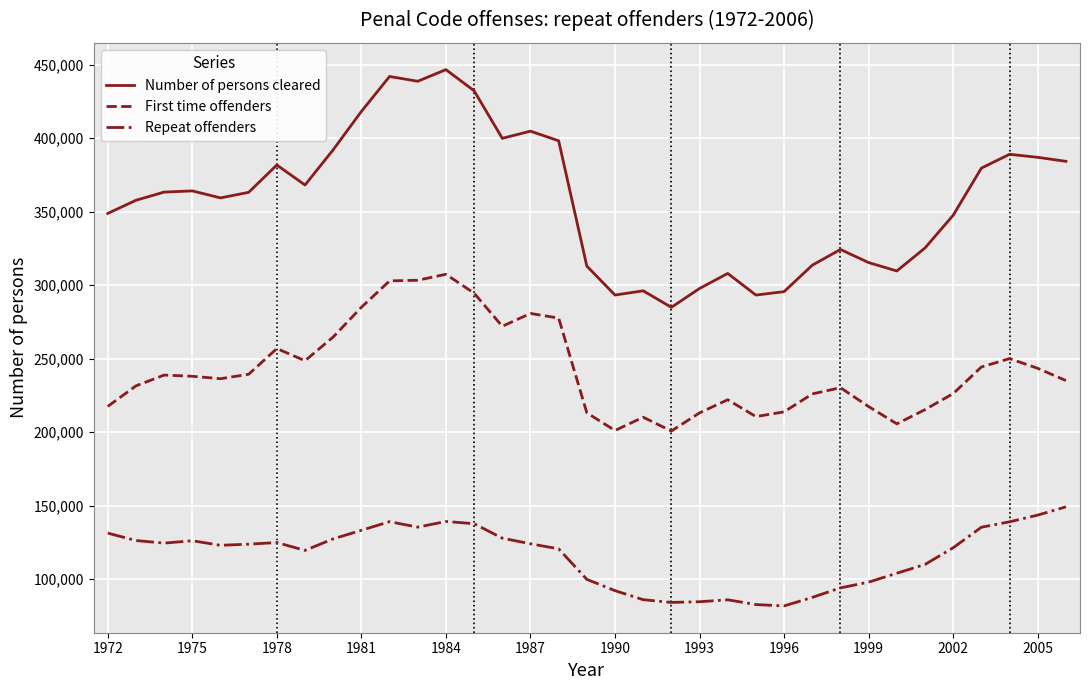

What is the minimum value shown in the chart?

81776